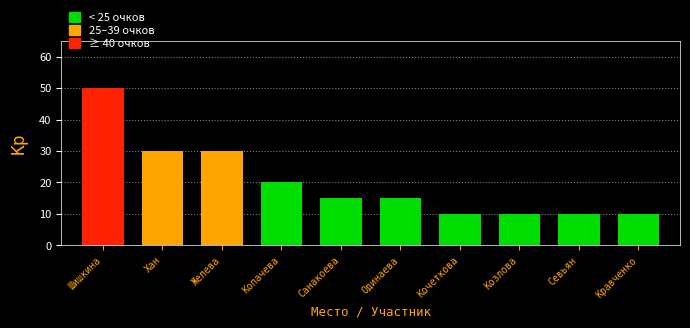

Reading left to right, extract all data points from this chart.

Шишкина=50	Хан=30	Желева=30	Копачева=20	Санакоева=15	Одинаева=15	Кочеткова=10	Козлова=10	Севьян=10	Кравченко=10